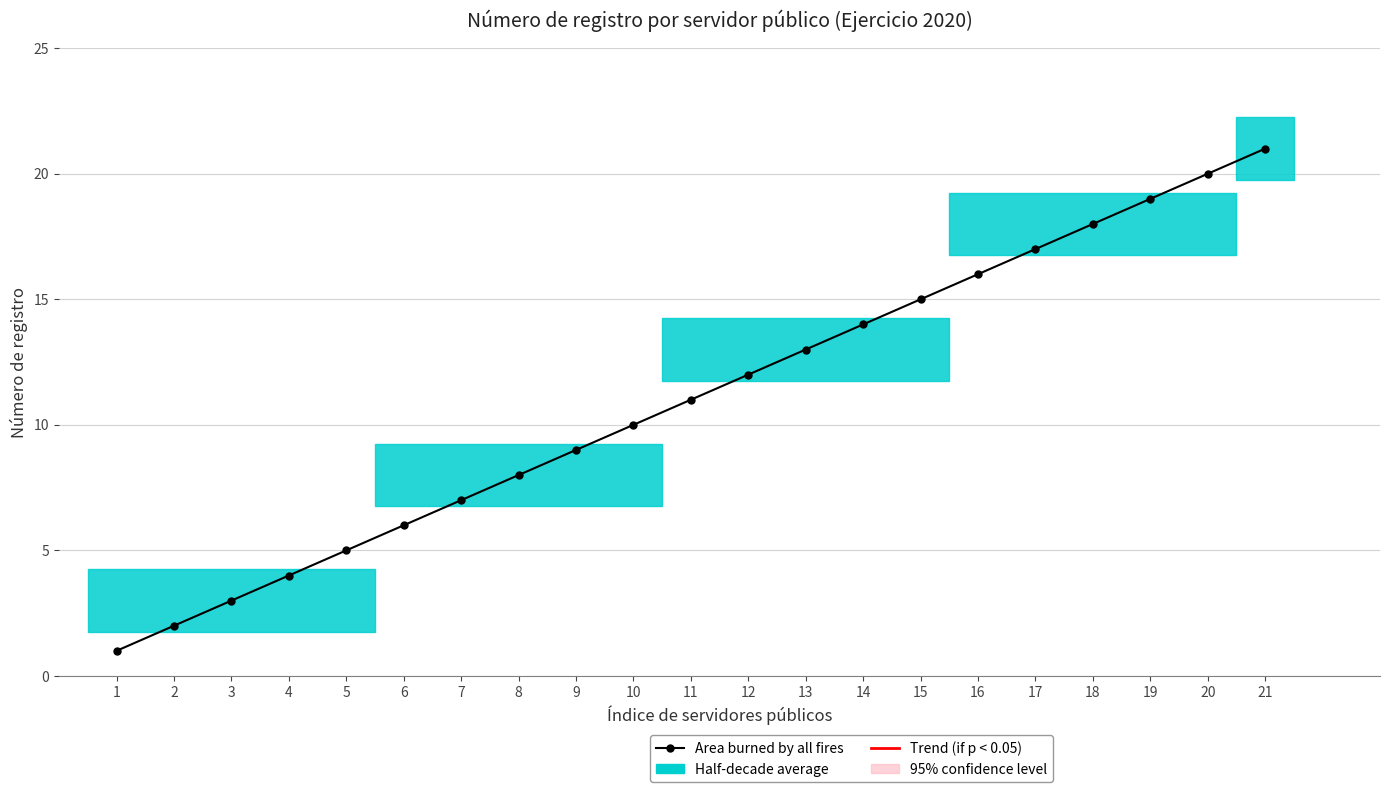

What is the approximate value at 9?

9